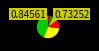

Does any single category account for the majority?

No